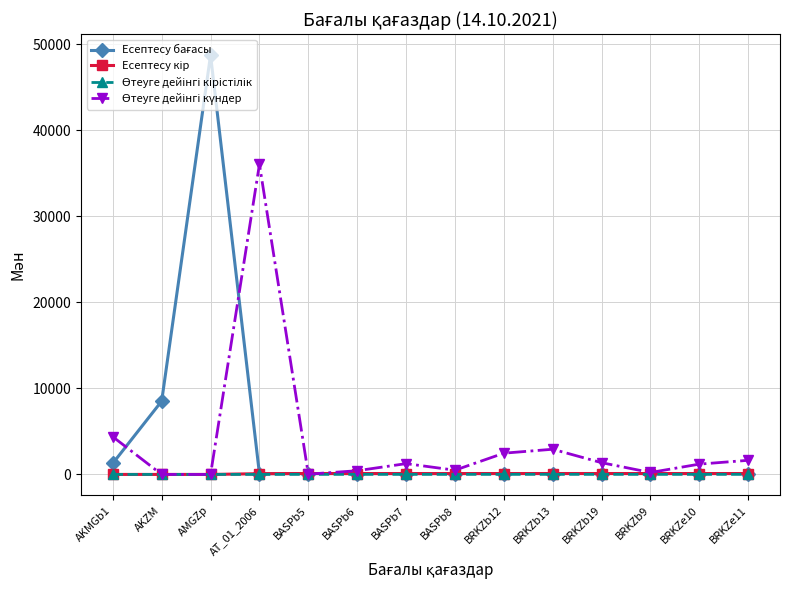

How many categories are shown in the chart?

14